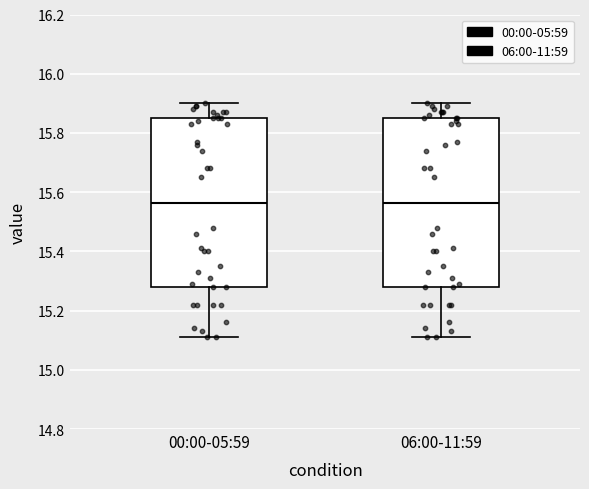

Reading left to right, transcribe this box plot: for each box, give where its median line is, the range the box spans, and where its two whiskers end, as read against the y-axis. The values are not printed on the chart, so give them approximately, as read against the axis.

00:00-05:59: median 15.56, box 15.28 to 15.86, whiskers 15.12 to 15.90
06:00-11:59: median 15.56, box 15.28 to 15.86, whiskers 15.12 to 15.90